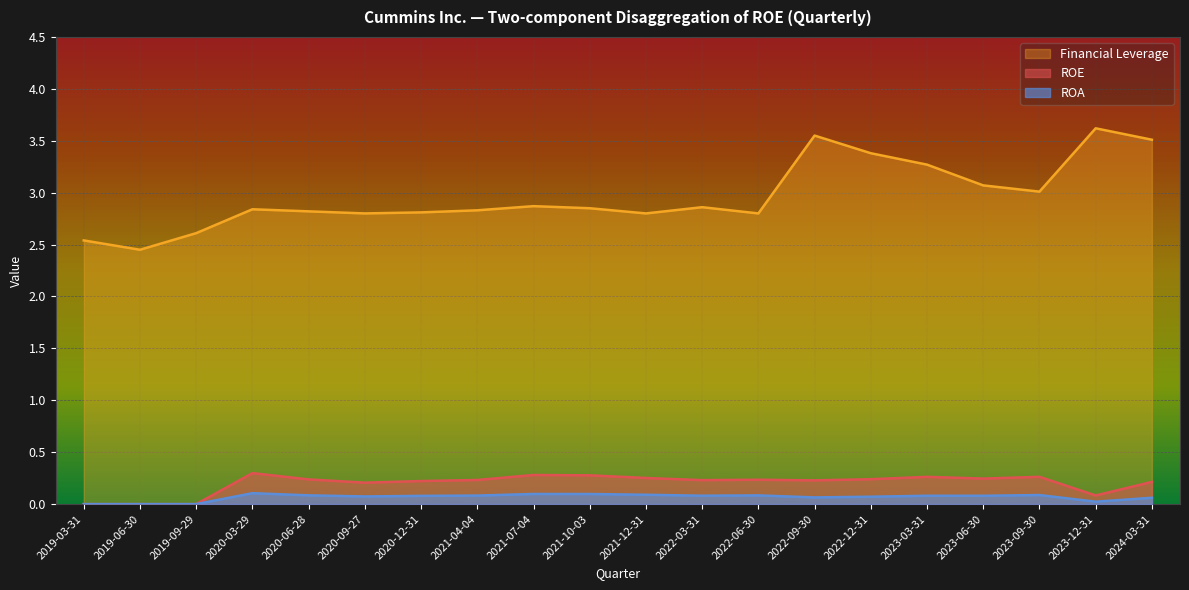

What is the value of the Financial Leverage point at the 6th from the left?

2.8